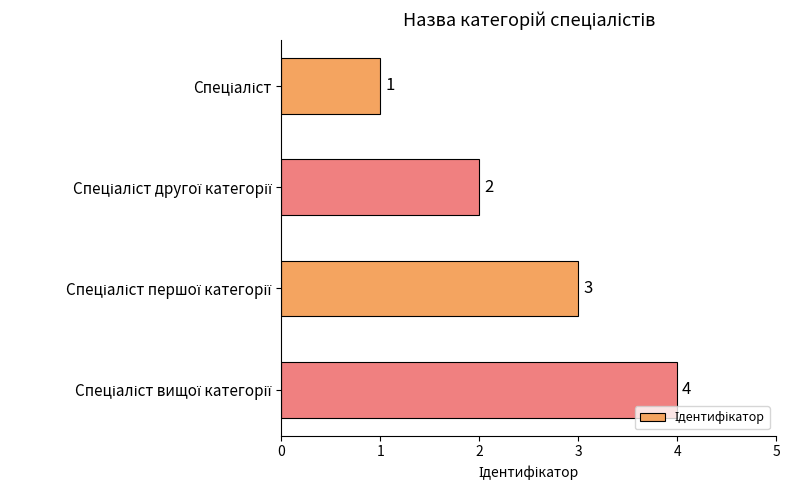

What is the smallest value displayed?

1